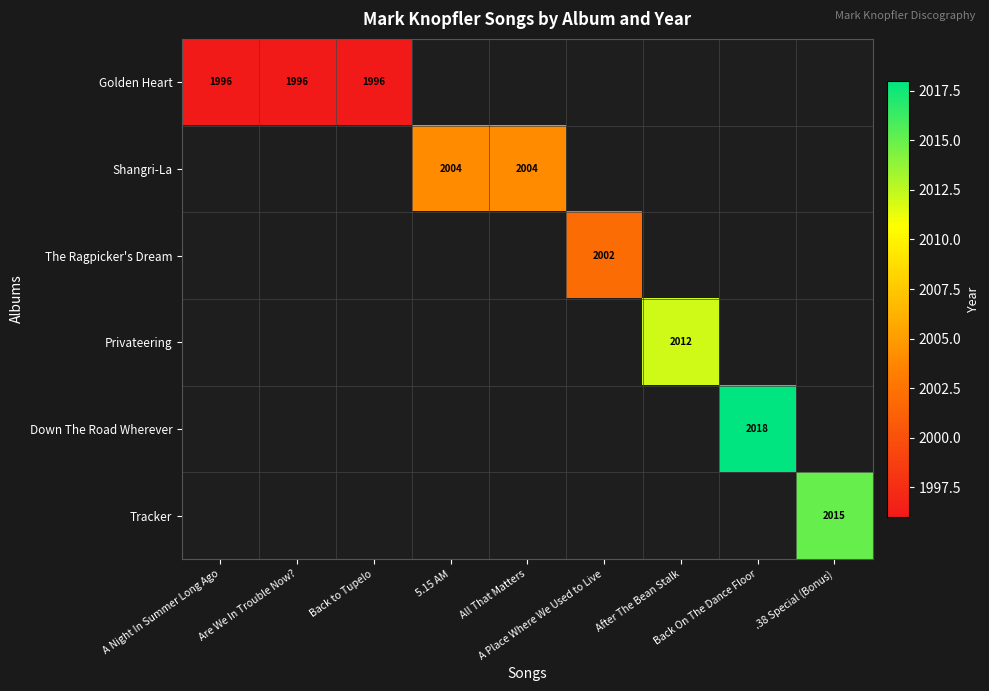

At how many categories does at least one series exceed 2005?

3